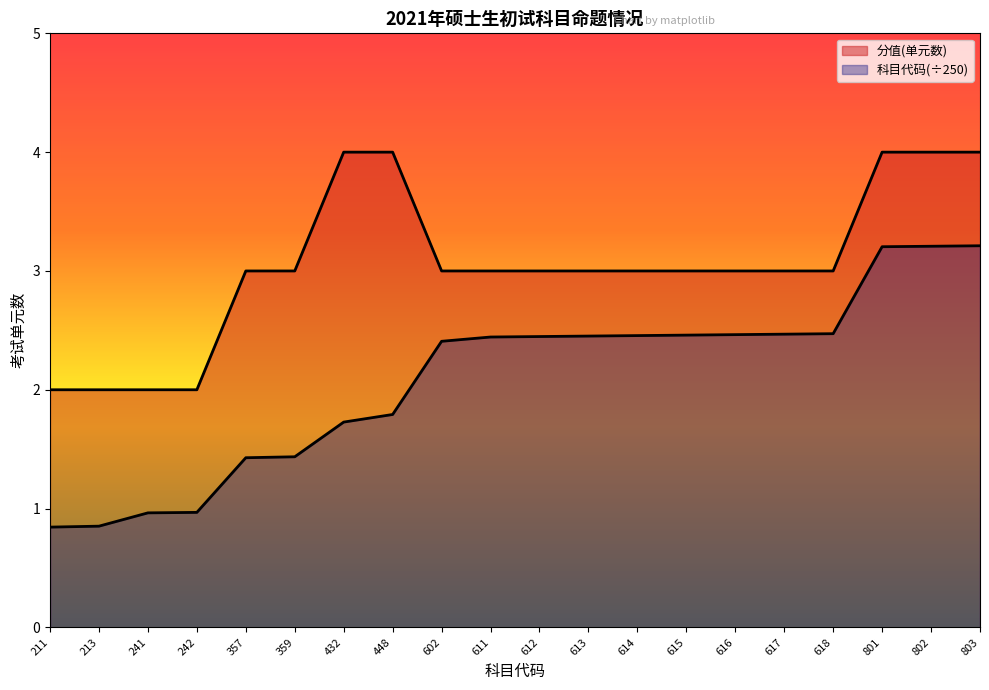

True or false: 科目代码 and 分值(单元数) cross at least once.

False